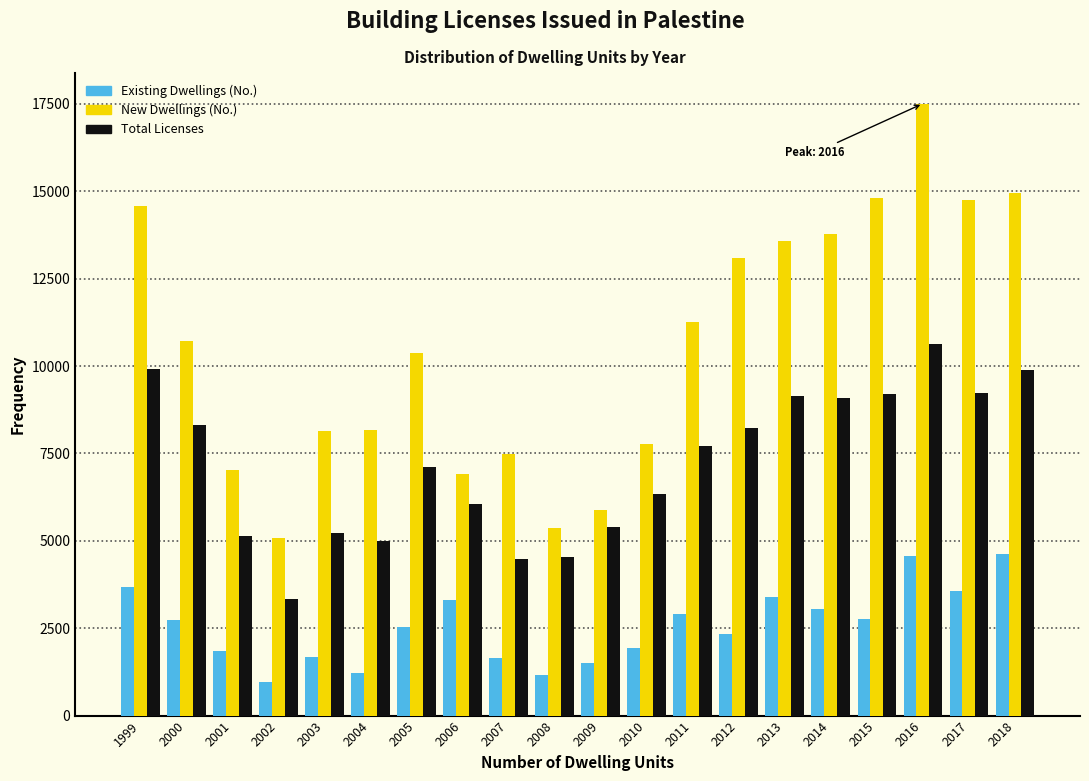

What is the smallest value displayed?

975